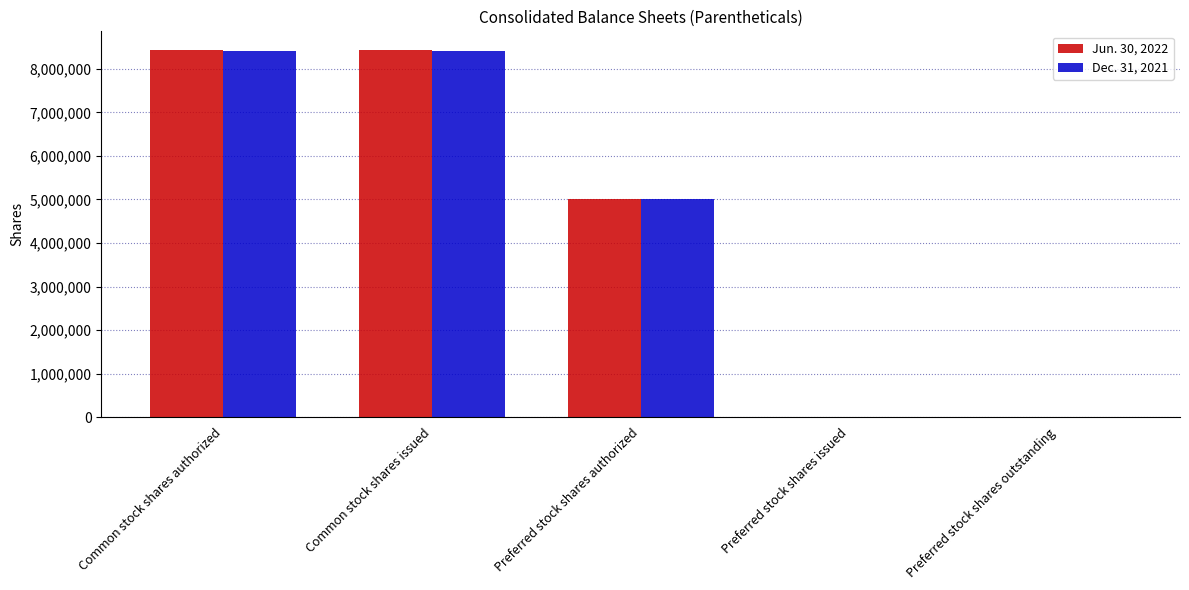

Reading left to right, transcribe all the data shown in this chart.

Jun. 30, 2022: Common stock shares authorized=8439435	Common stock shares issued=8439435	Preferred stock shares authorized=5000000	Preferred stock shares issued=0	Preferred stock shares outstanding=0
Dec. 31, 2021: Common stock shares authorized=8403869	Common stock shares issued=8403869	Preferred stock shares authorized=5000000	Preferred stock shares issued=0	Preferred stock shares outstanding=0